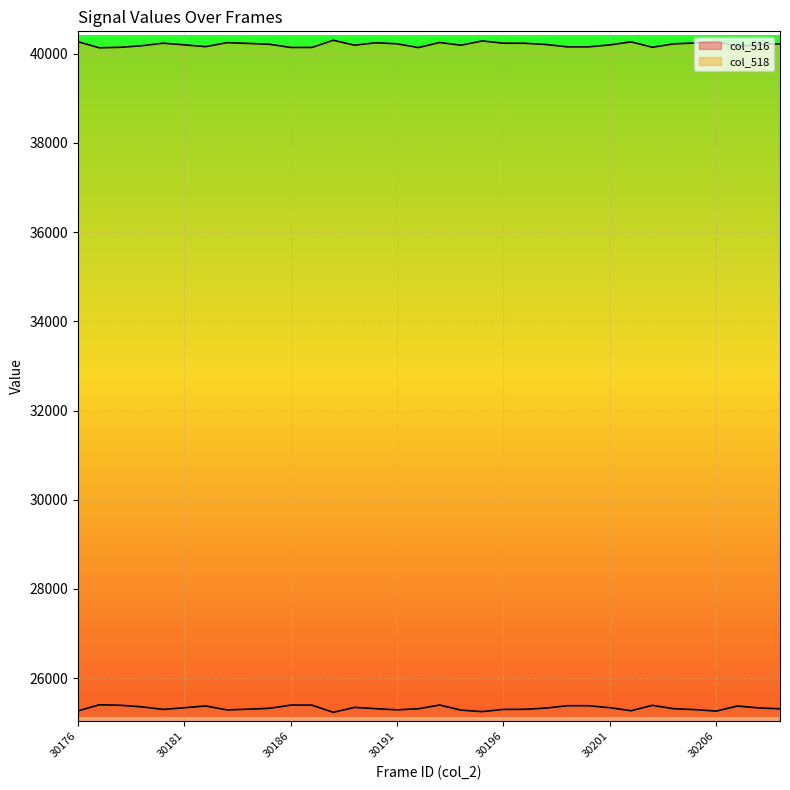

At which label does col_516 first exceed 25322?

30177